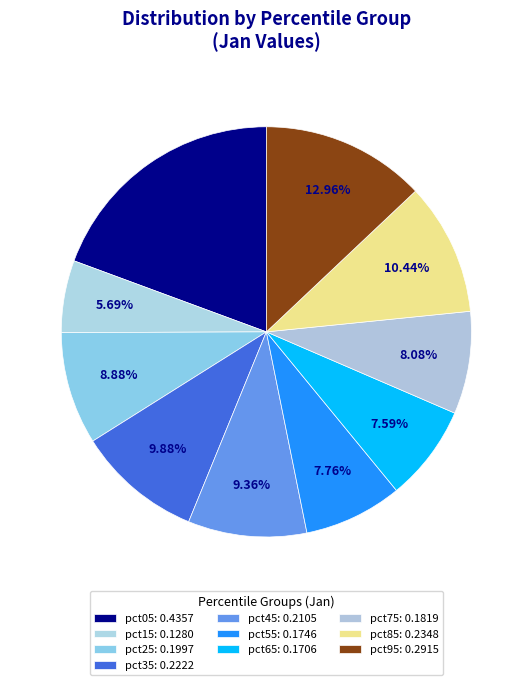

What portion of the pie excludes pct55?

92.2%